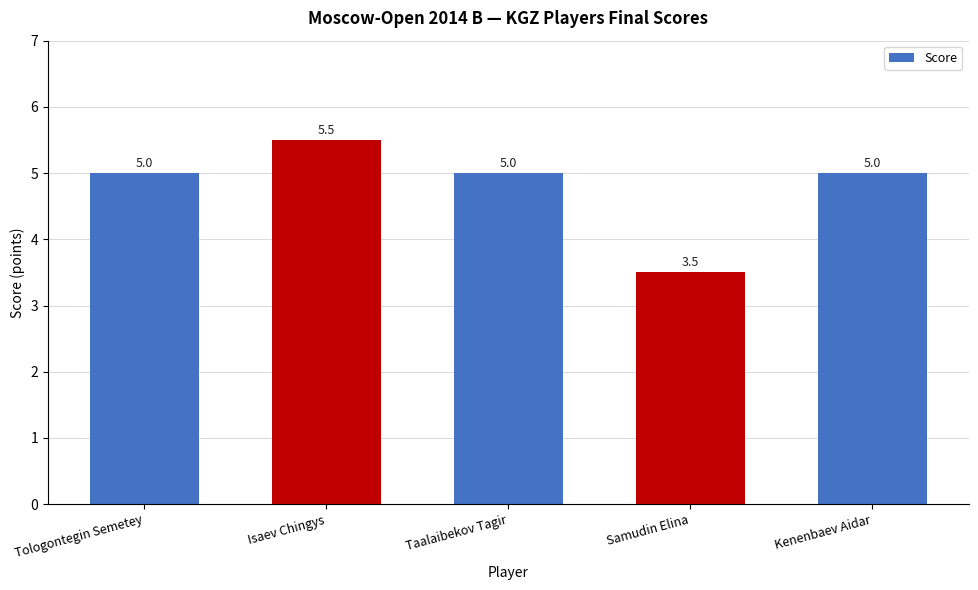

Count the values in the range 5 to 6.

4